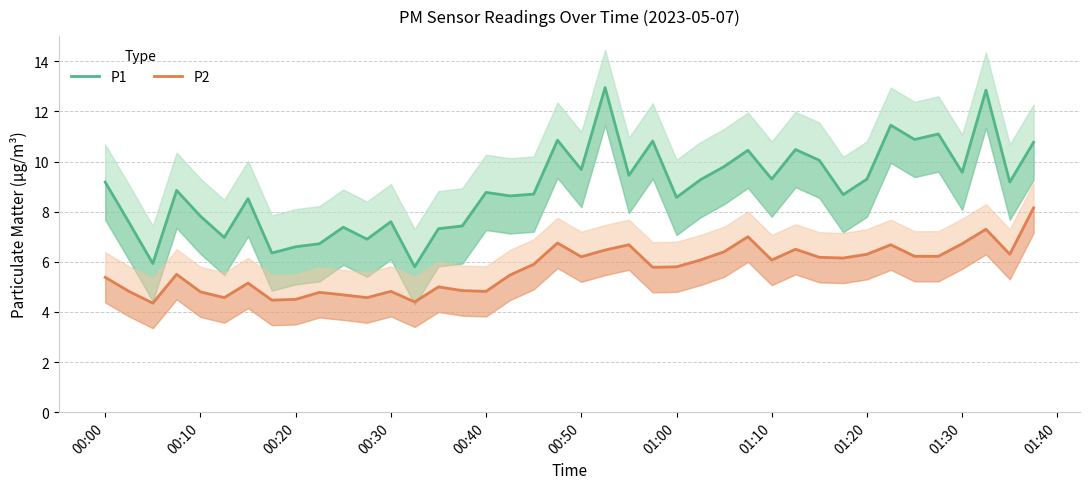

Does the chart have visible grid lines?

Yes